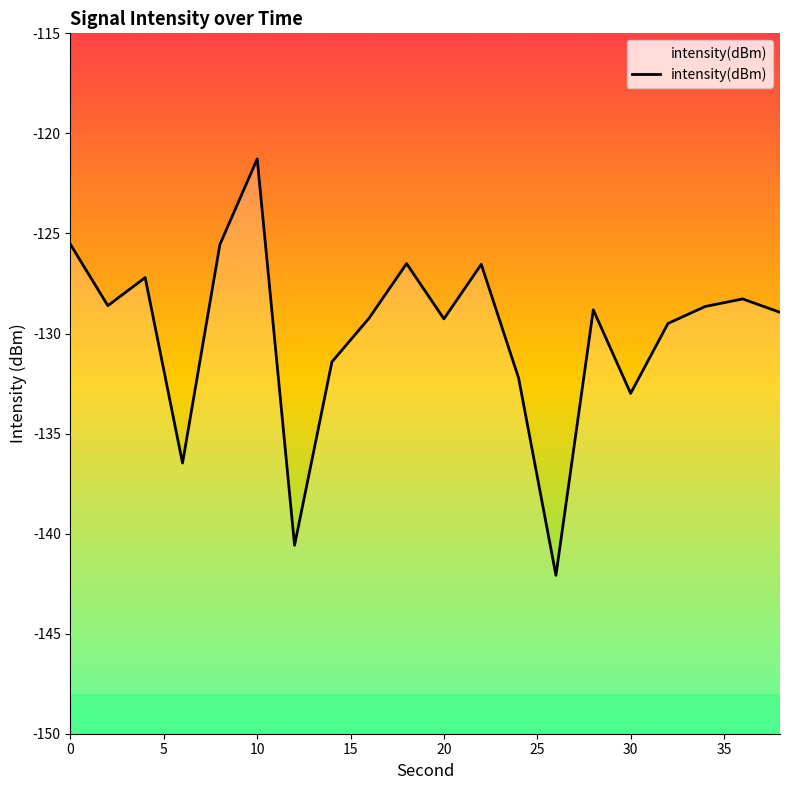

Is this an area chart (filled region under the line)?

No